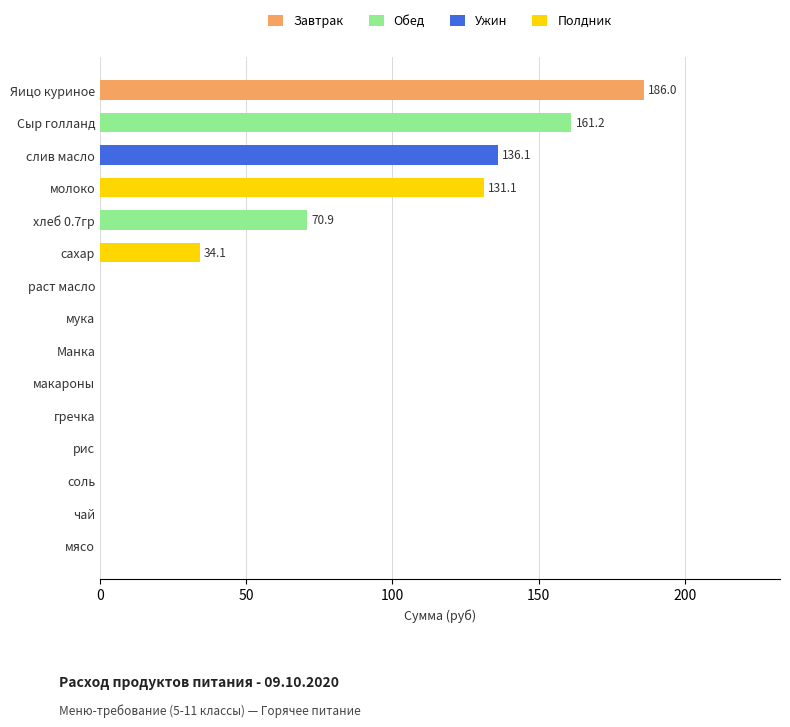

Count the number of data series in this chart.

1